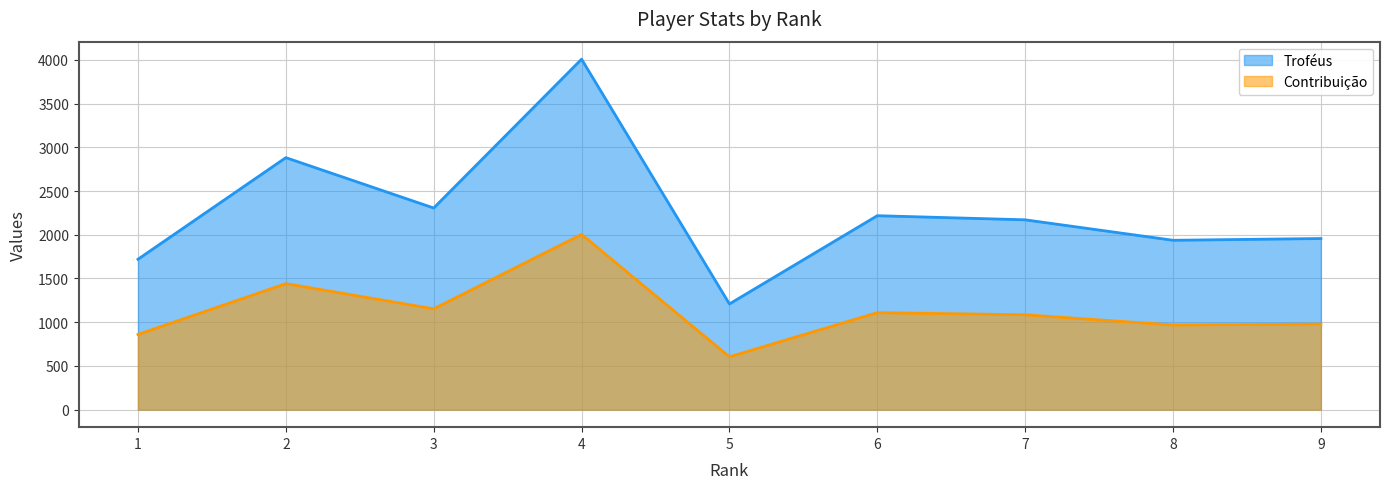

At which category is the sum across all series the highest?

4